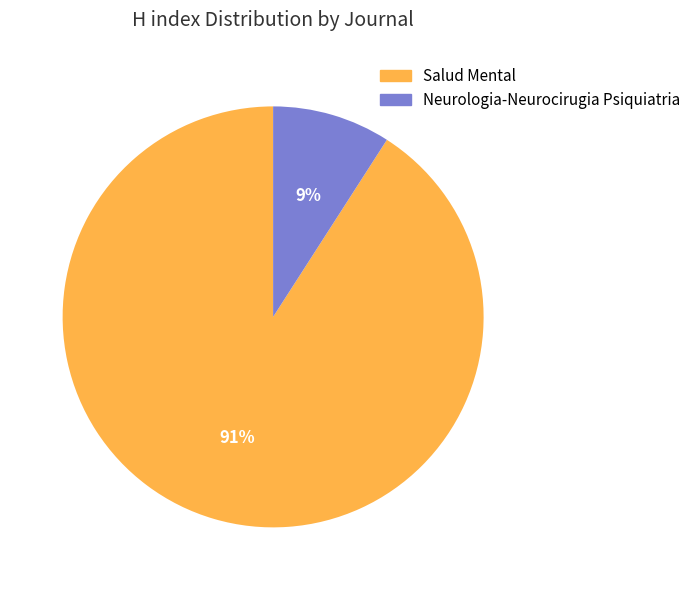

True or false: Salud Mental accounts for 83% of the total.

False